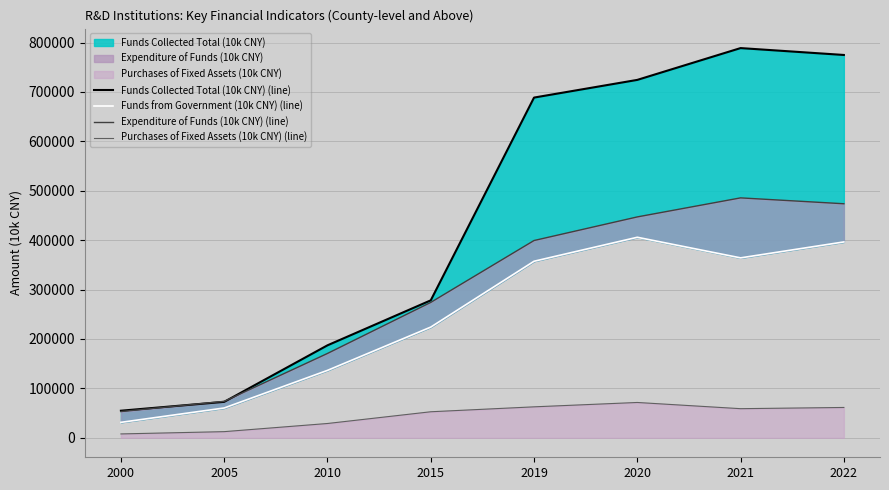

Reading left to right, extract all data points from this chart.

Funds Collected Total (10k CNY) (line): 54820.0	72749.0	187190.0	278239.9	688668.0	724483.0	788860.0	774926.0
Funds from Government (10k CNY) (line): 31272.0	60359.0	136474.0	224072.9	357362.0	405897.0	364204.0	396464.0
Expenditure of Funds (10k CNY) (line): 53090.0	73823.0	170741.0	274085.0	399331.0	447126.0	485656.0	473757.0
Purchases of Fixed Assets (10k CNY) (line): 7818.0	12445.0	28939.0	52688.8	62661.0	71499.0	58926.0	61400.0